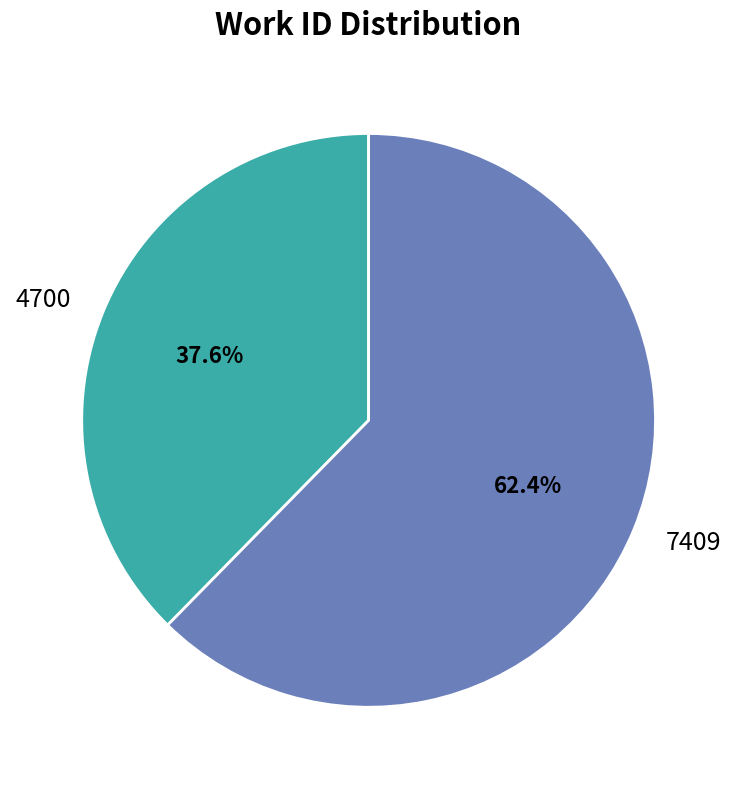

Which category has the biggest portion of the pie?

7409